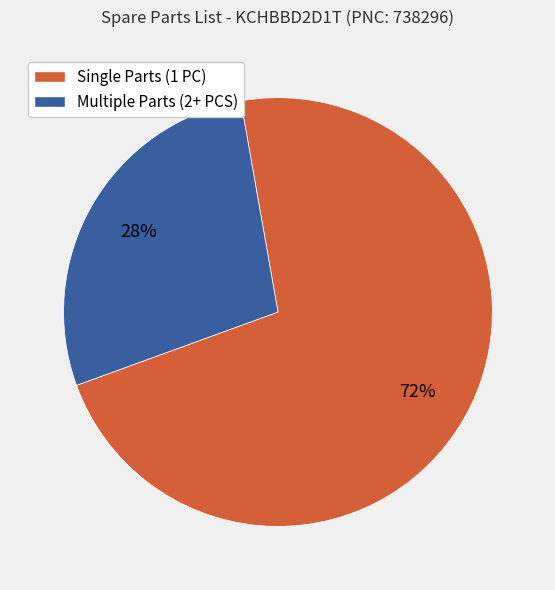

Is Multiple Parts (2+ PCS) the majority of the pie?

No